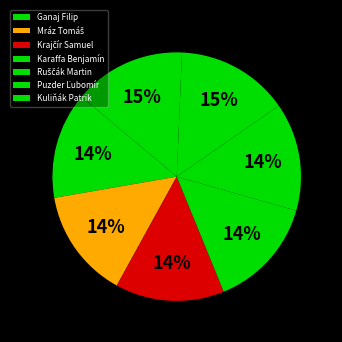

Is it true that Ruščák Martin is 24% of the pie?

False